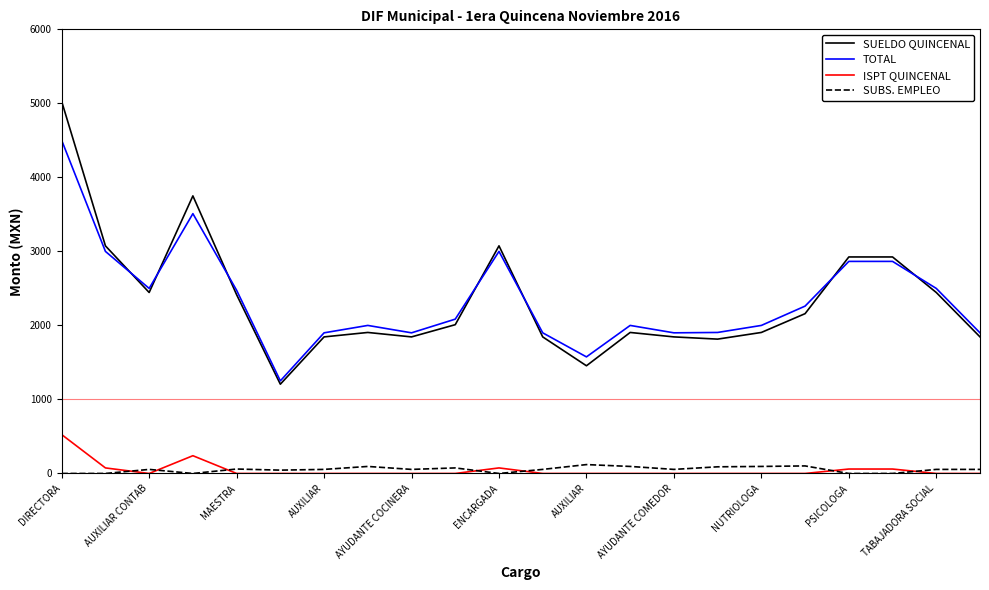

Which series has the widest spread of values?

SUELDO QUINCENAL